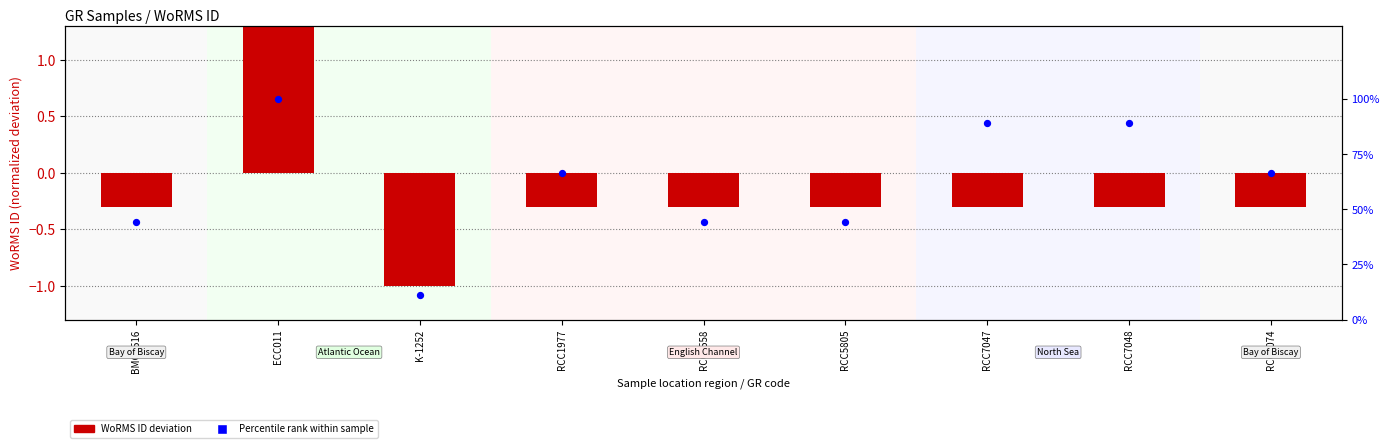

What is the total value across all series at RCC7047?

88.6